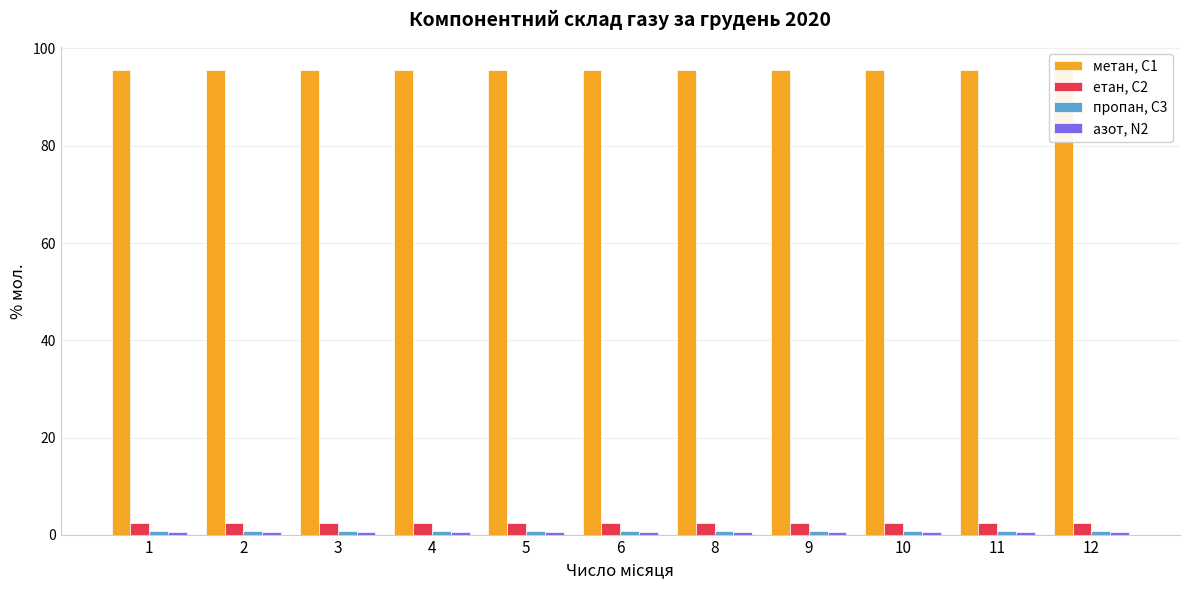

What is the maximum value shown in the chart?

95.5